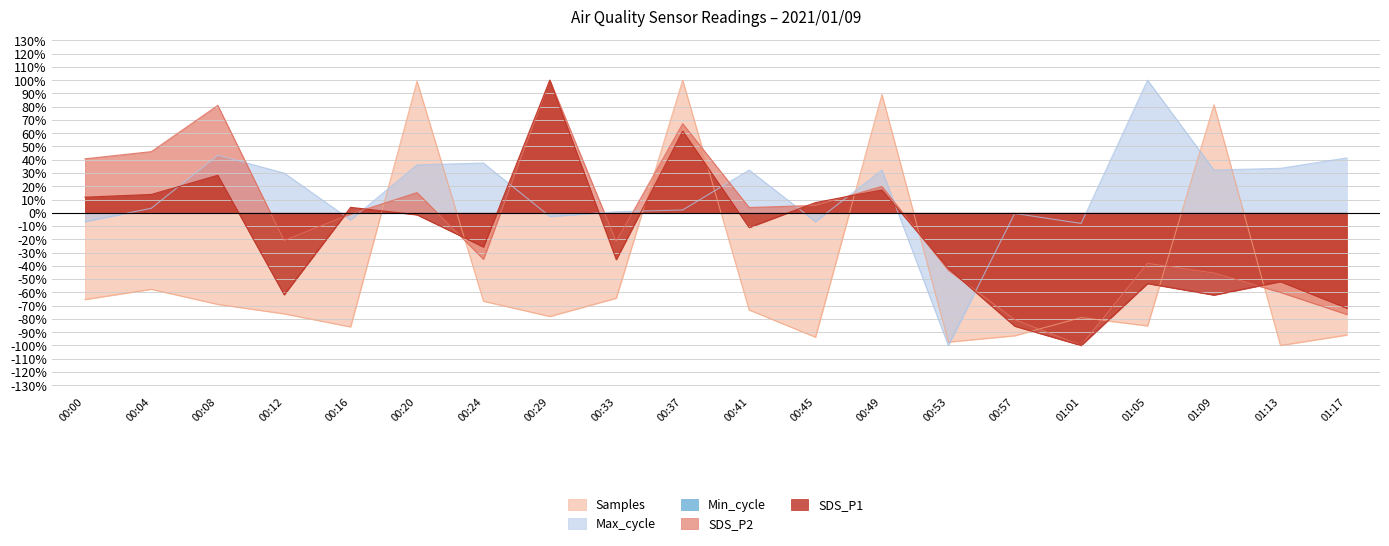

How many times do Samples and SDS_P2 cross each other?

10